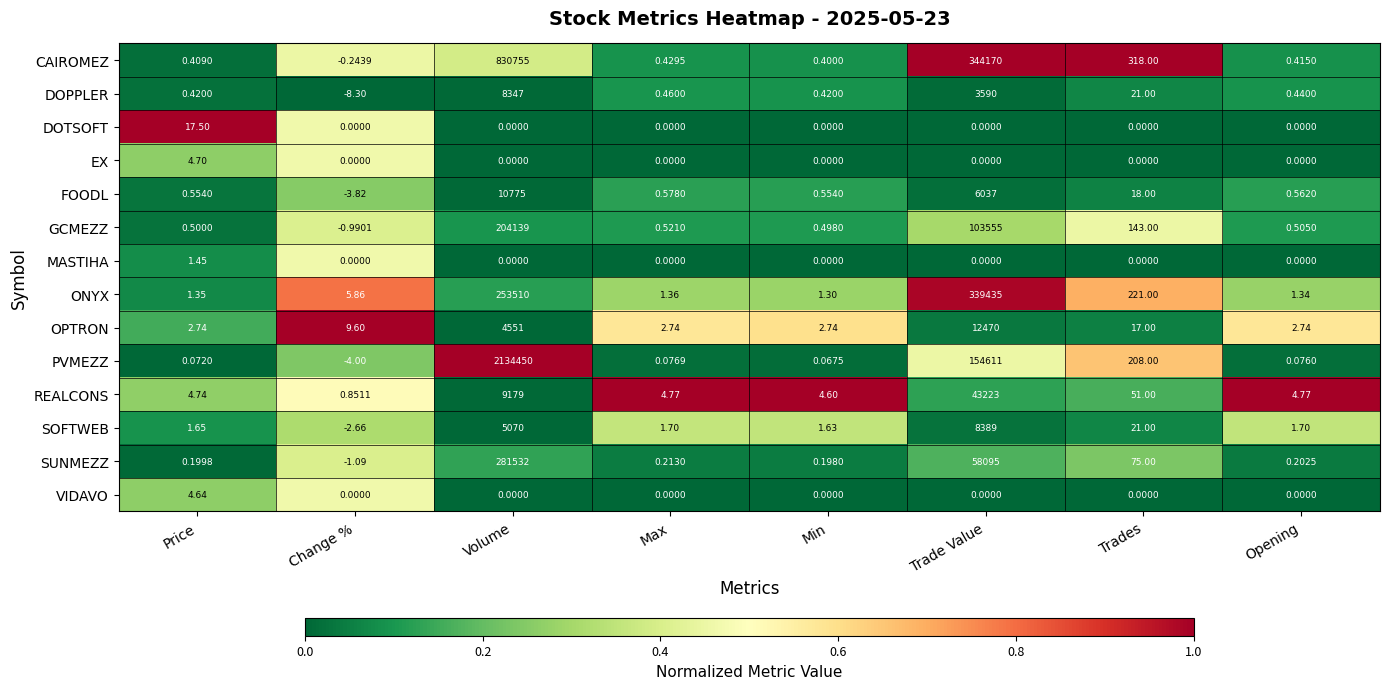

Which series has the largest total across all categories?

PVMEZZ